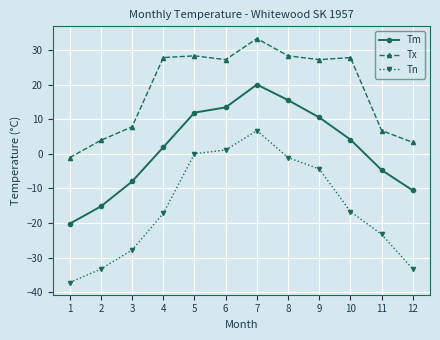

Which series has the largest total across all categories?

Tx